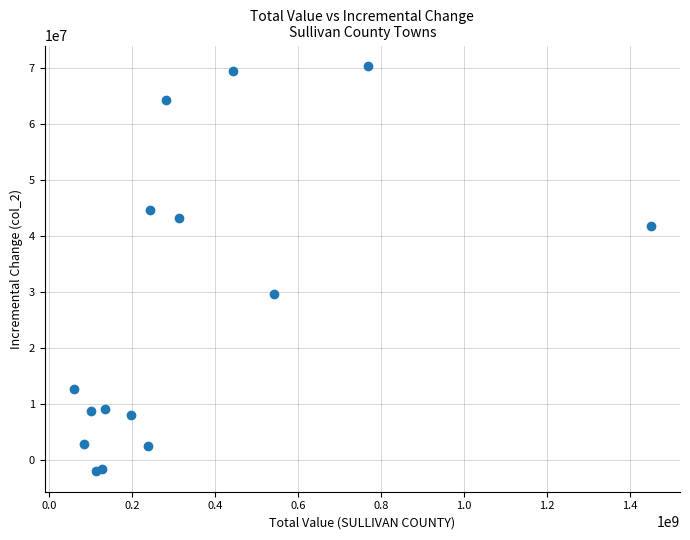

What Y value in the scatter plot is closest to 34133188?

29689965.9